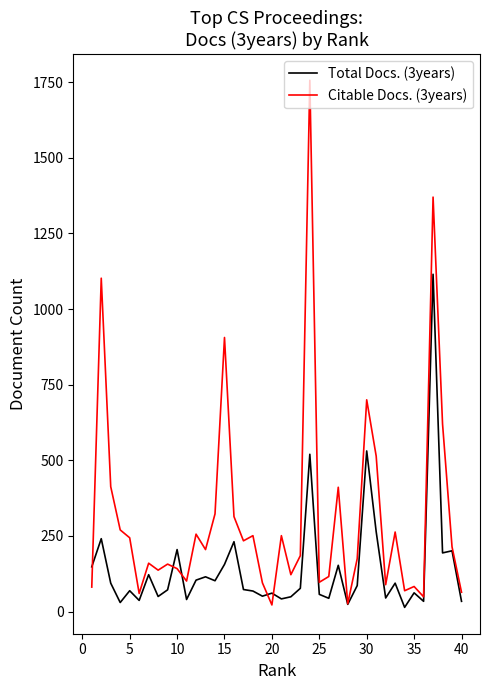

Which series has the largest range (max minus min)?

Citable Docs. (3years)